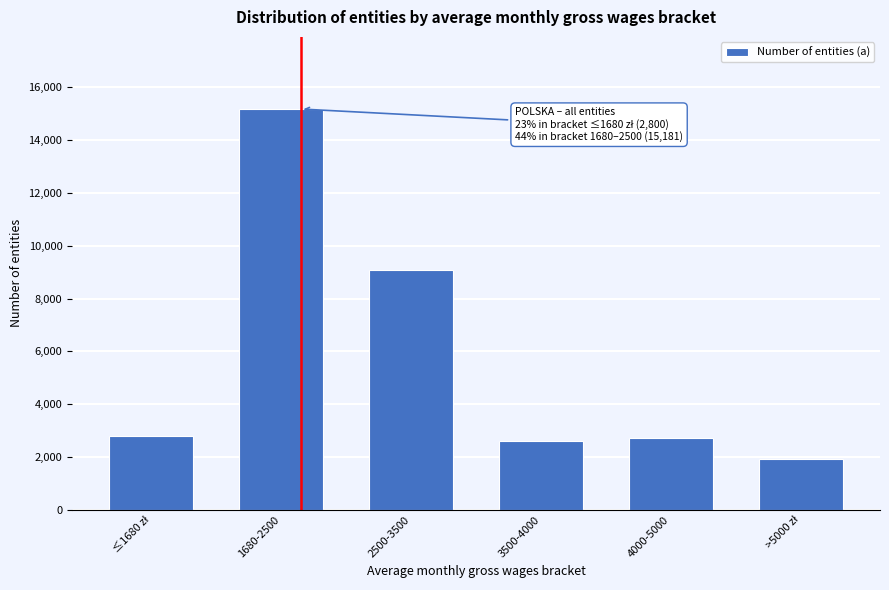

Reading right to left, list all the values displayed in this chart.

1919	2704	2591	9089	15181	2800